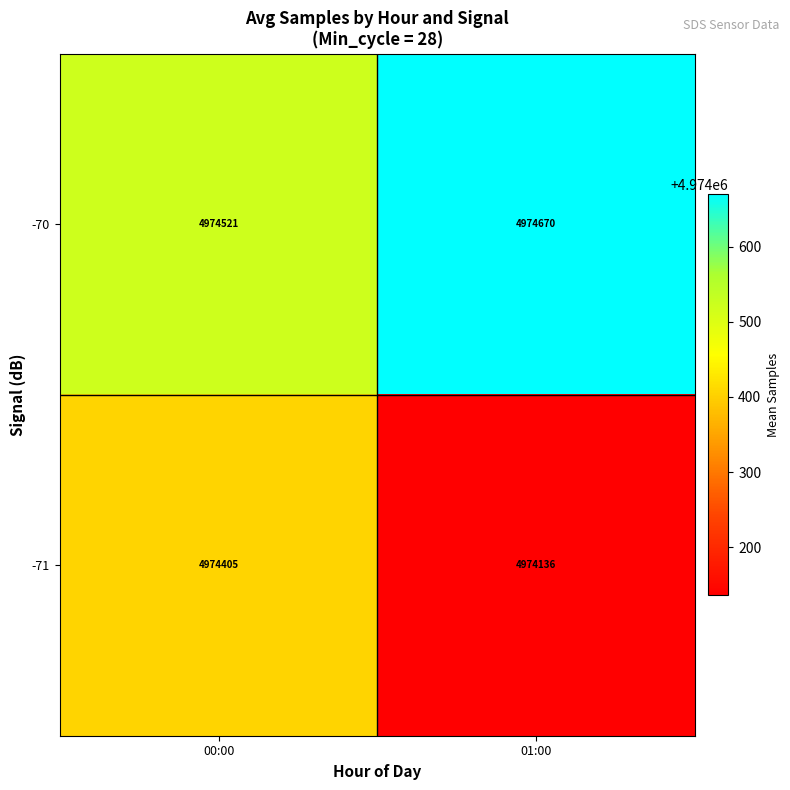

What is the sum of all -70 values?

9949191